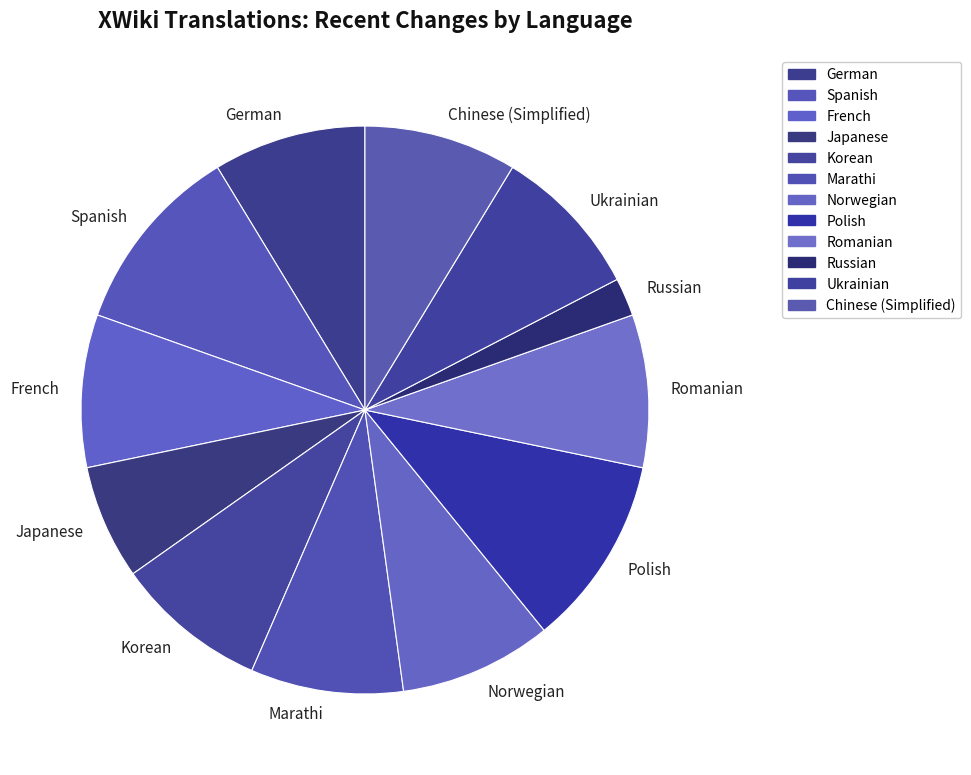

How many segments does this pie chart have?

12